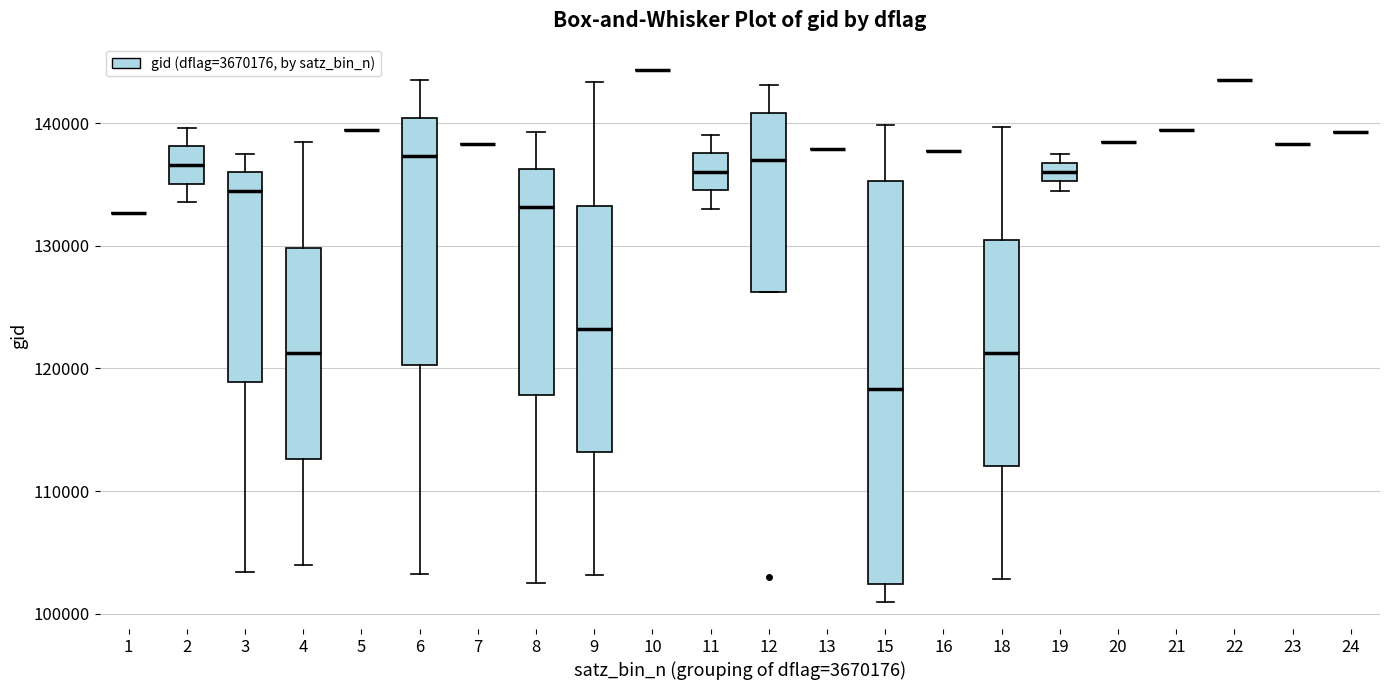

Comparing the boxes themselves (not the whiskers), which one is the tallest?

15